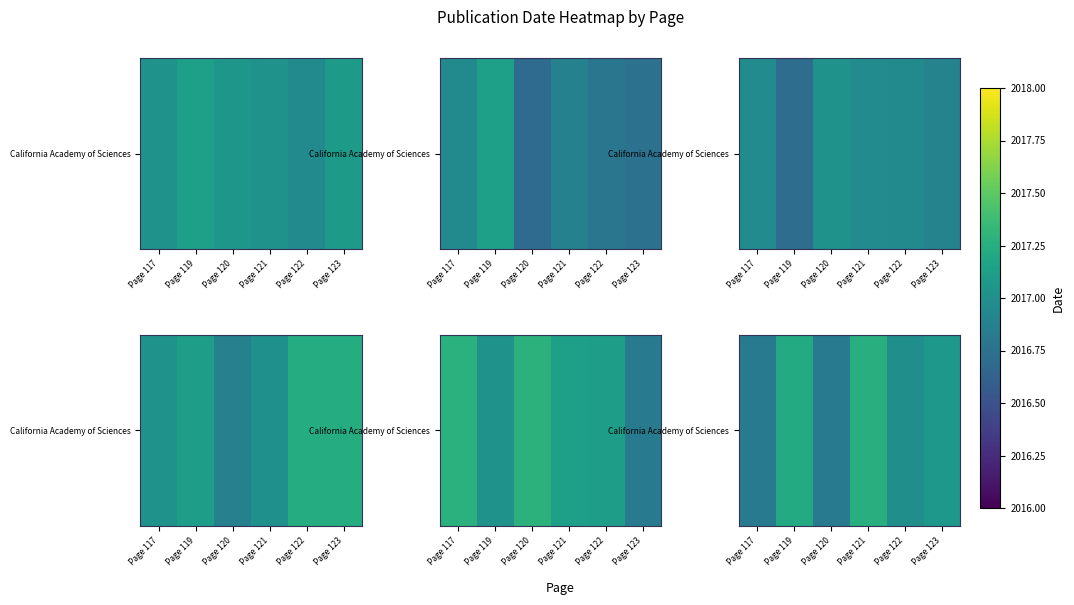

Approximately how many times larger is the value at Page 119 compared to Page 123?

1.0